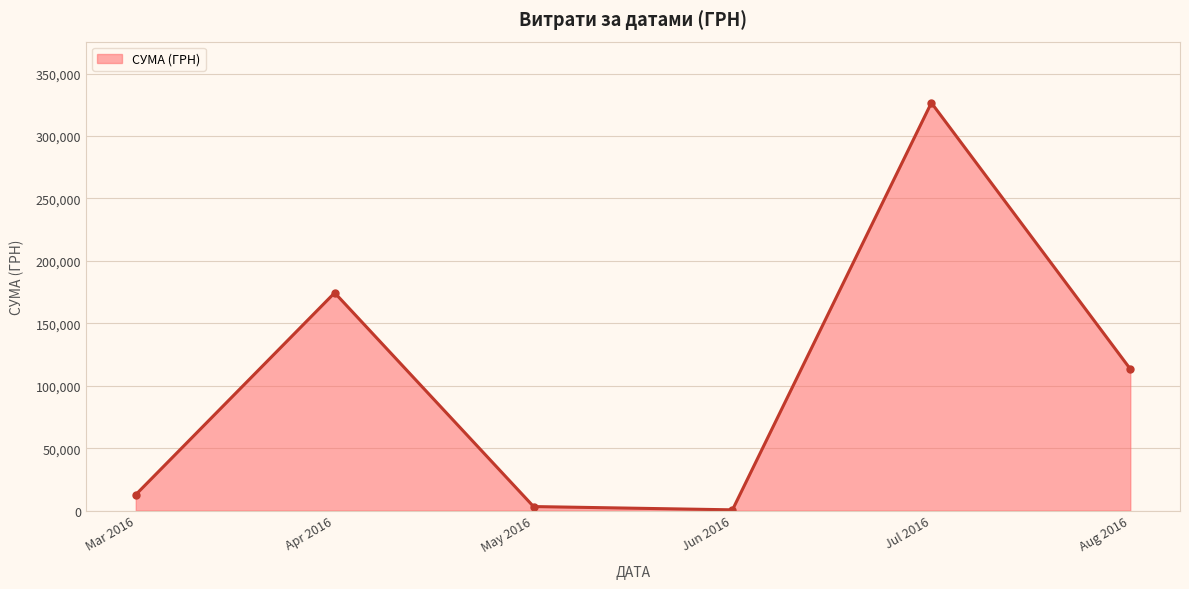

Where is the data nearest to the value 163586?

Apr 2016